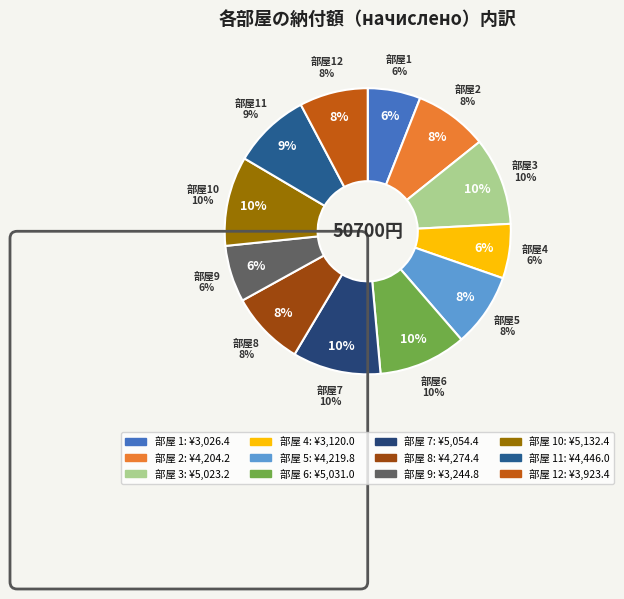

Is there a majority slice in this chart?

No